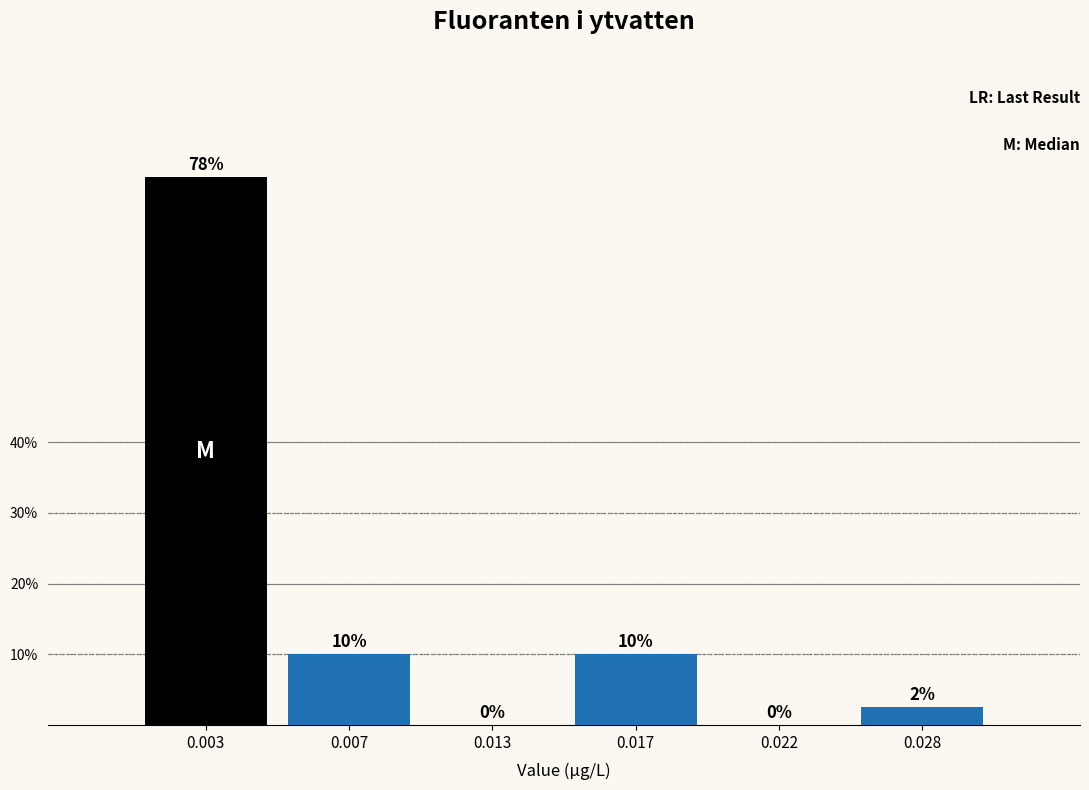

Which category has the highest value across all series?

0.003